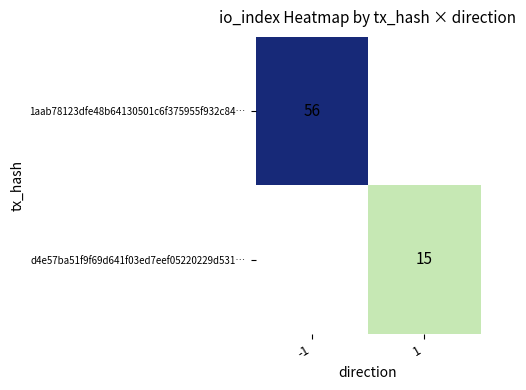

Which category has the lowest value across all series?

1